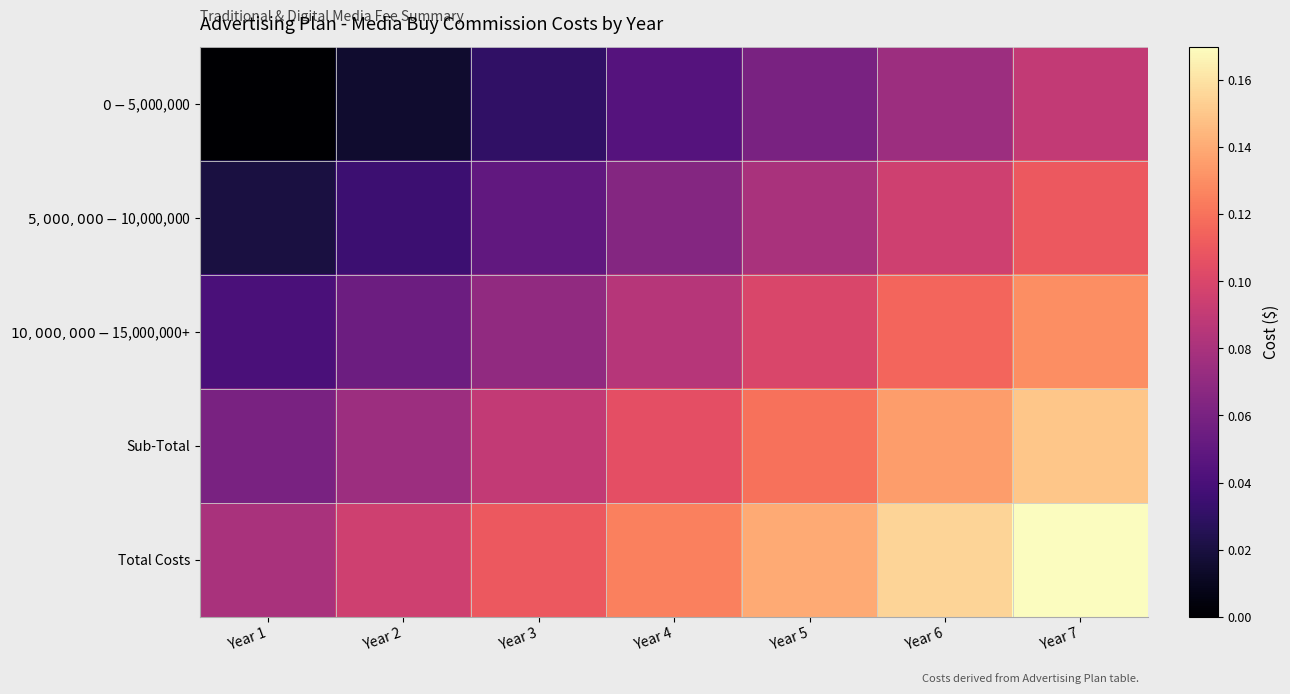

What is the difference between the highest and lowest values at Year 4?

0.1